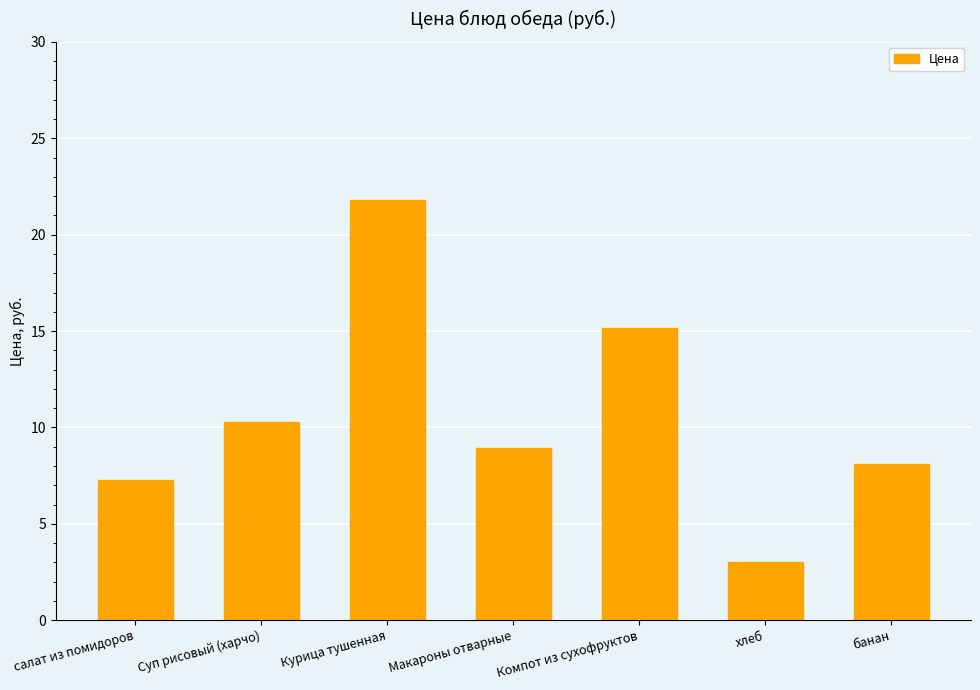

What is the change in value from салат из помидоров to хлеб?

-4.2